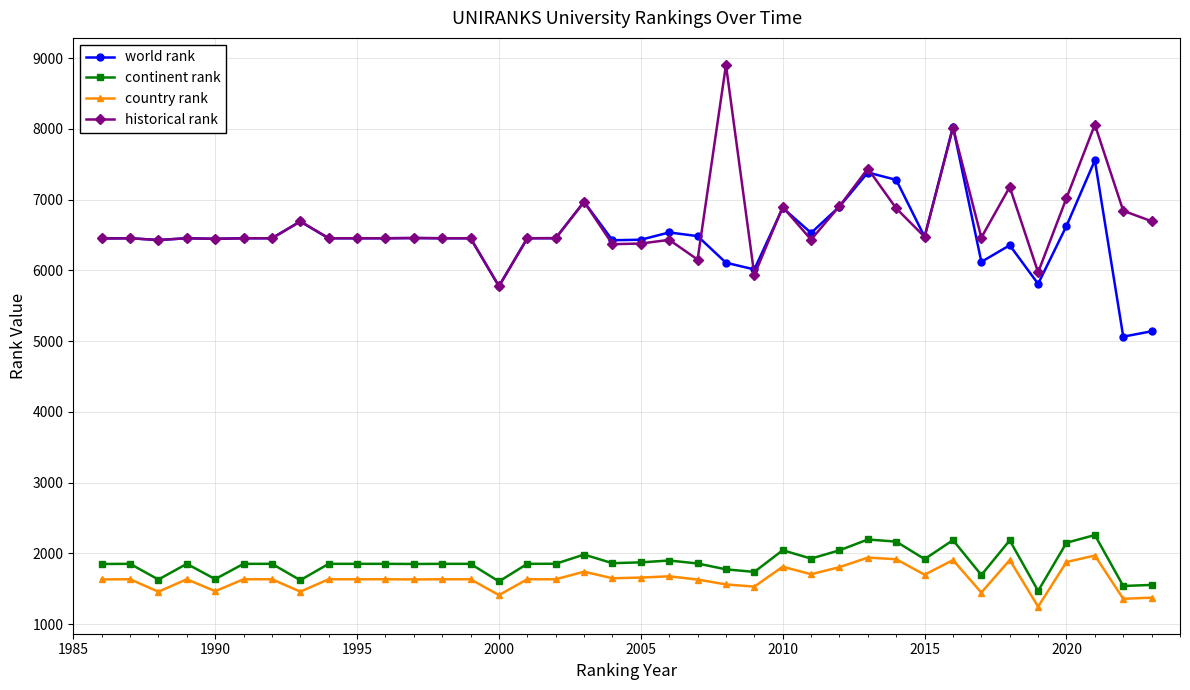

What is the value of the country rank point at the 1st from the left?

1633.0